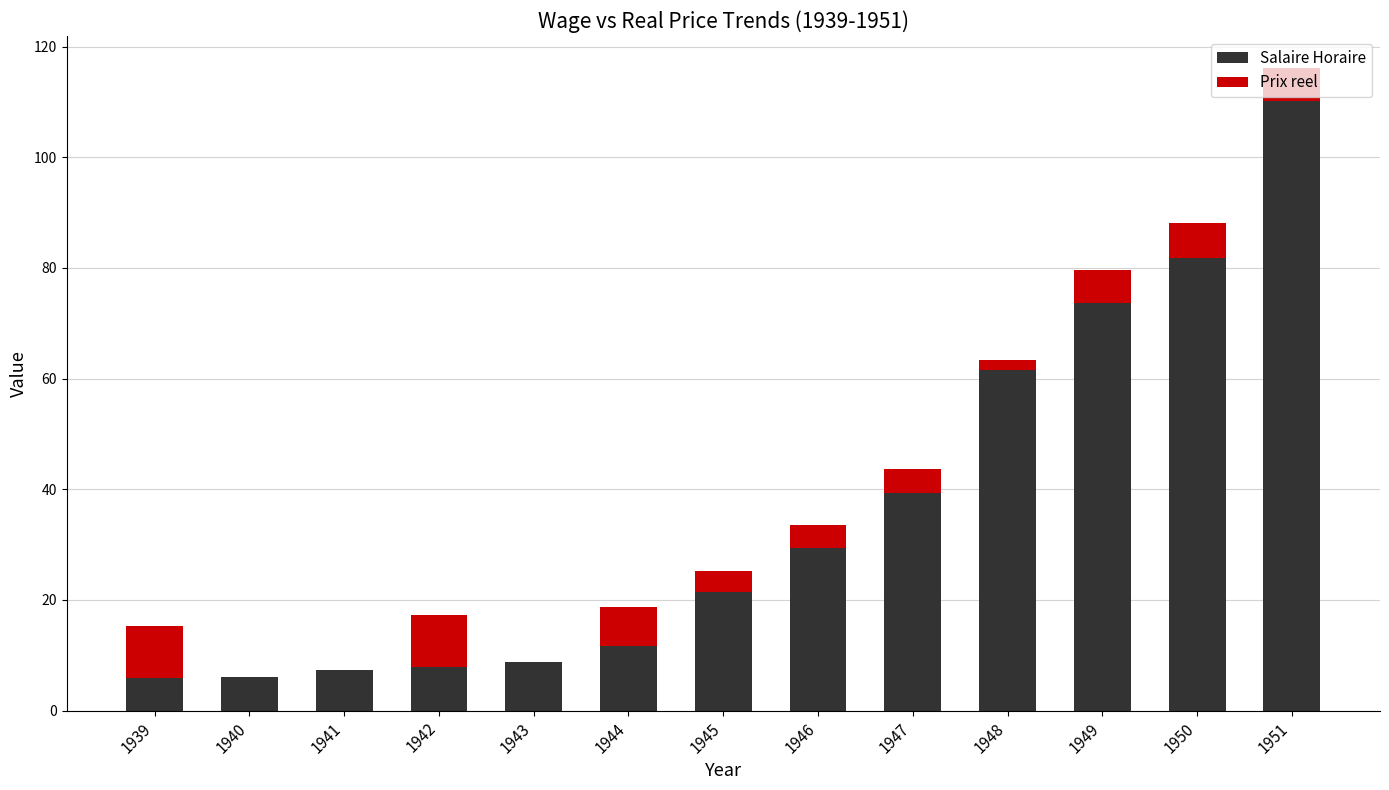

What is the sum of the Salaire Horaire values at 1947 and 1946?

68.8